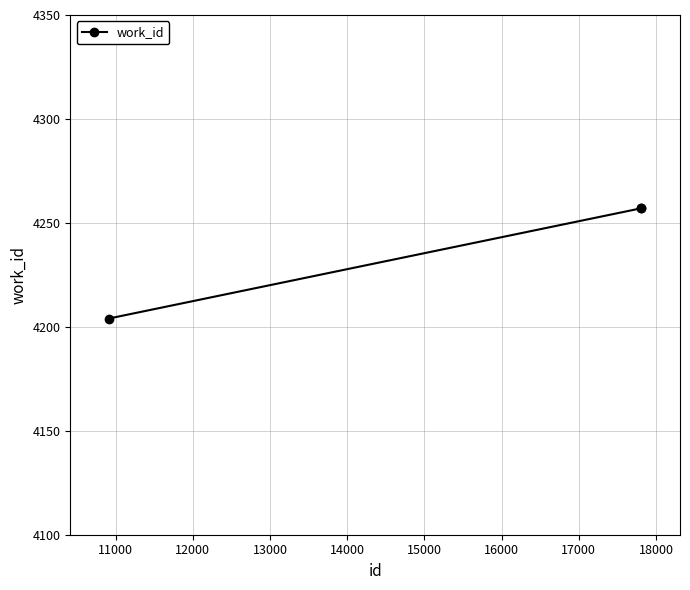

What is the difference between the maximum and minimum values?

53